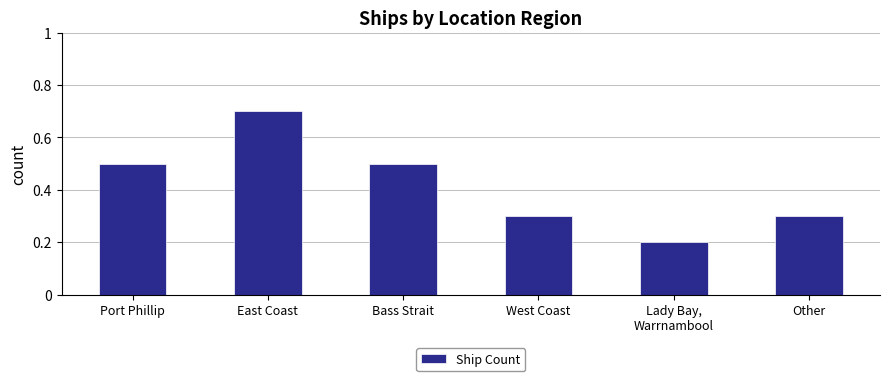

Are the bars horizontal?

No